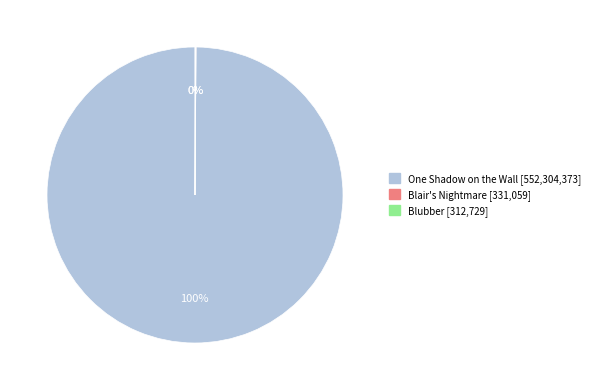

To the nearest percent, what percentage of the pie is One Shadow on the Wall?

100%